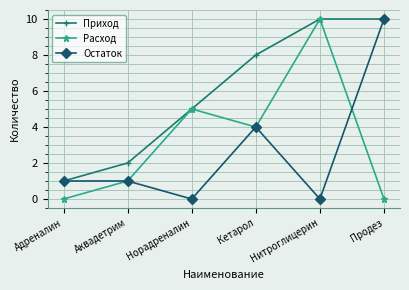

Reading left to right, what are all the values shown in this chart?

Приход: Адреналин=1	Аквадетрим=2	Норадреналин=5	Кетарол=8	Нитроглицерин=10	Продез=10
Расход: Адреналин=0	Аквадетрим=1	Норадреналин=5	Кетарол=4	Нитроглицерин=10	Продез=0
Остаток: Адреналин=1	Аквадетрим=1	Норадреналин=0	Кетарол=4	Нитроглицерин=0	Продез=10